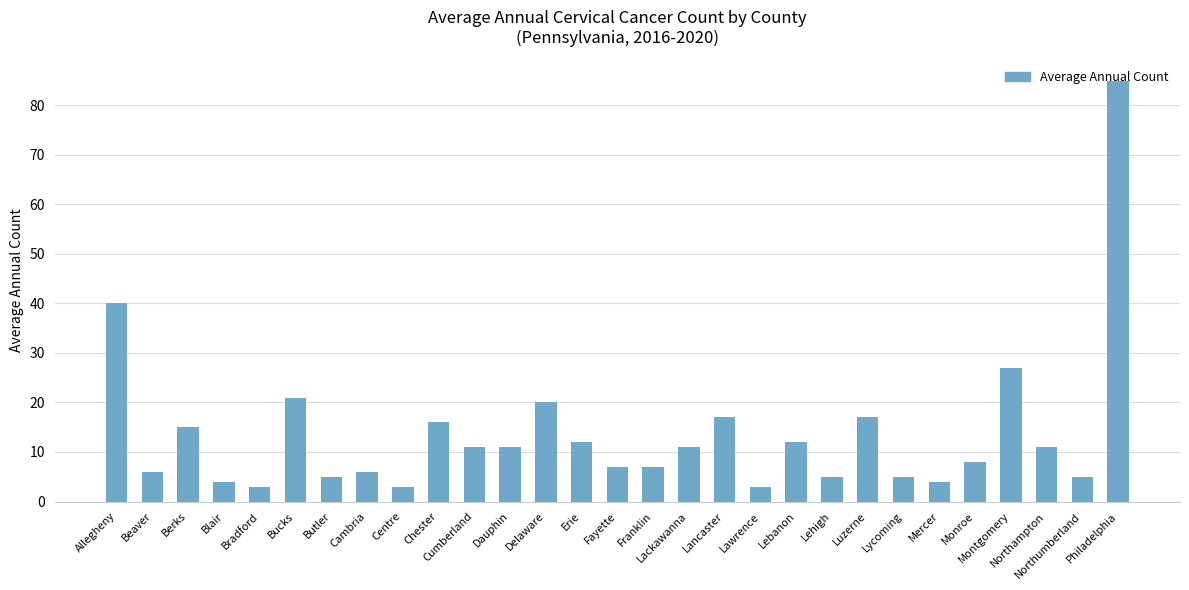

Does the chart contain stacked bars?

No